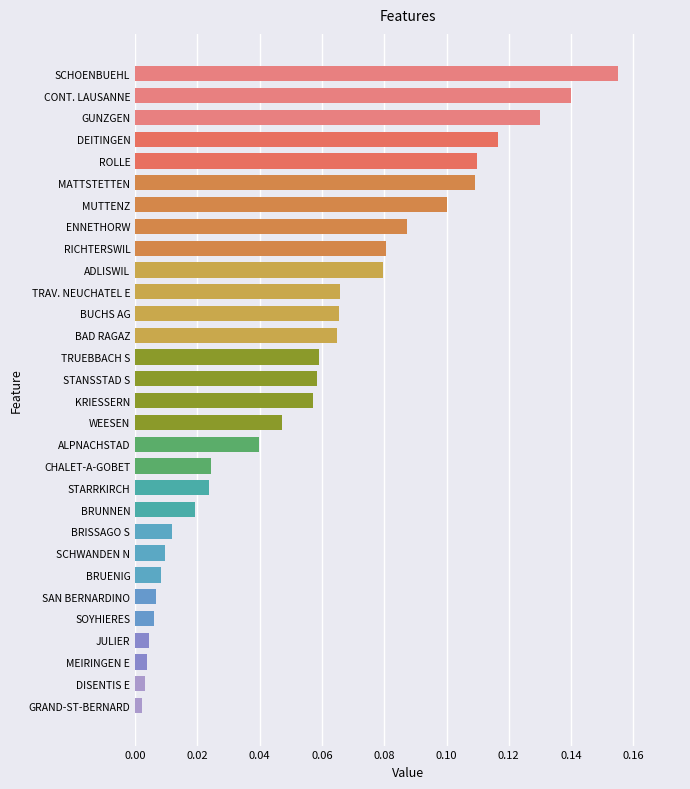

What is the sum of all values?

1.7